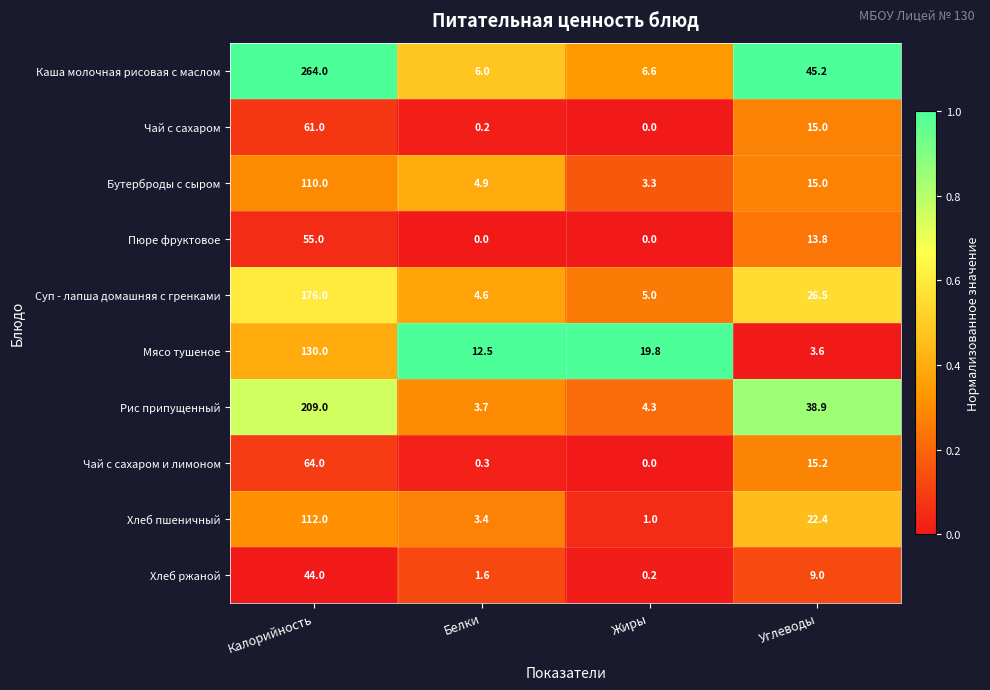

Rank the series at Калорийность from lowest to highest value.

Хлеб ржаной, Пюре фруктовое, Чай с сахаром, Чай с сахаром и лимоном, Бутерброды с сыром, Хлеб пшеничный, Мясо тушеное, Суп - лапша домашняя с гренками, Рис припущенный, Каша молочная рисовая с маслом